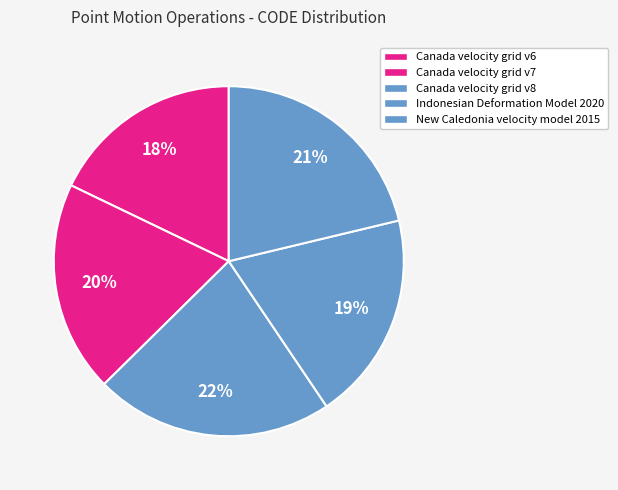

How many slices are in this pie chart?

5